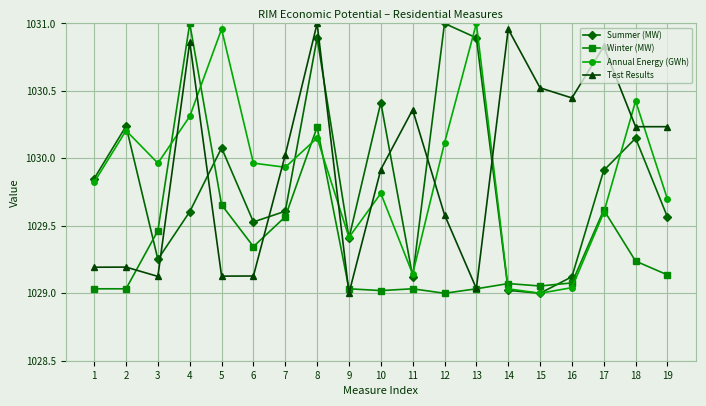

The value of Test Results at 10 is 1029.9. True or false?

True